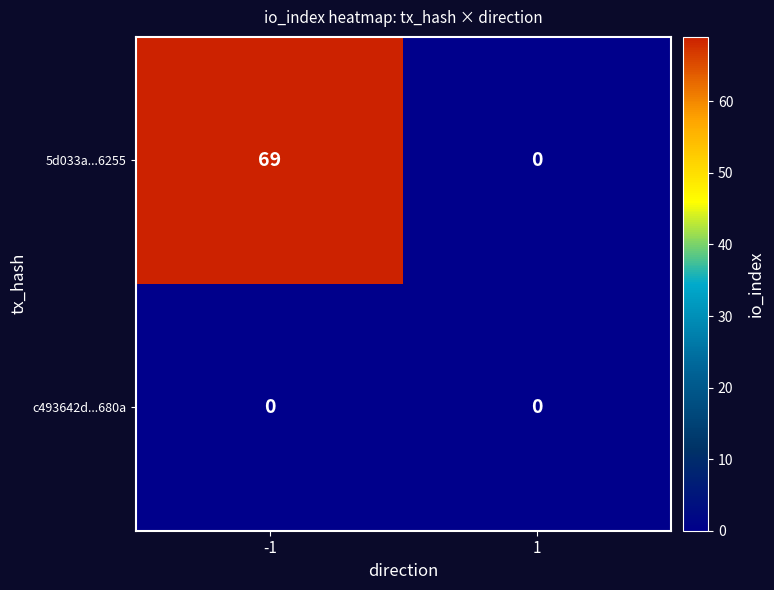

What is the difference between the maximum and minimum values in the 5d033a...6255 series?

69